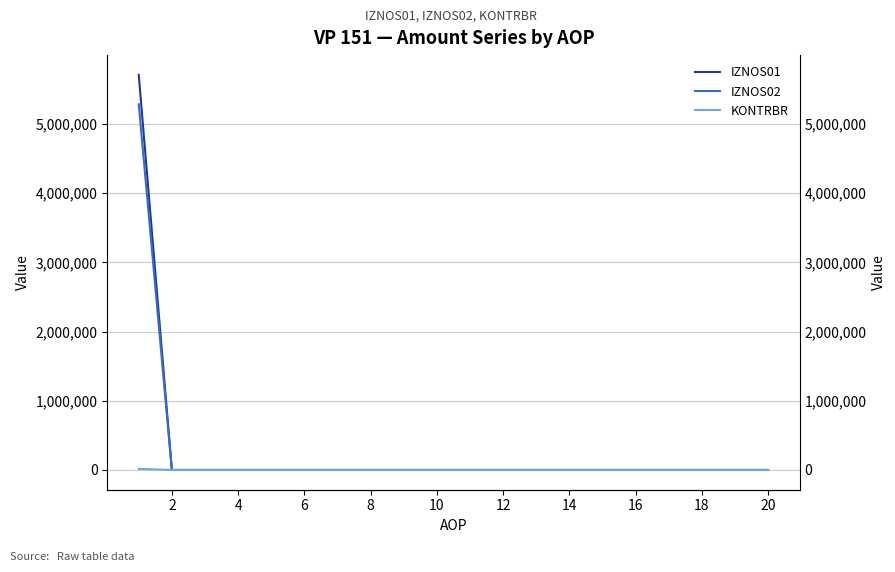

True or false: IZNOS02 has more than 2 interior local peaks.

False